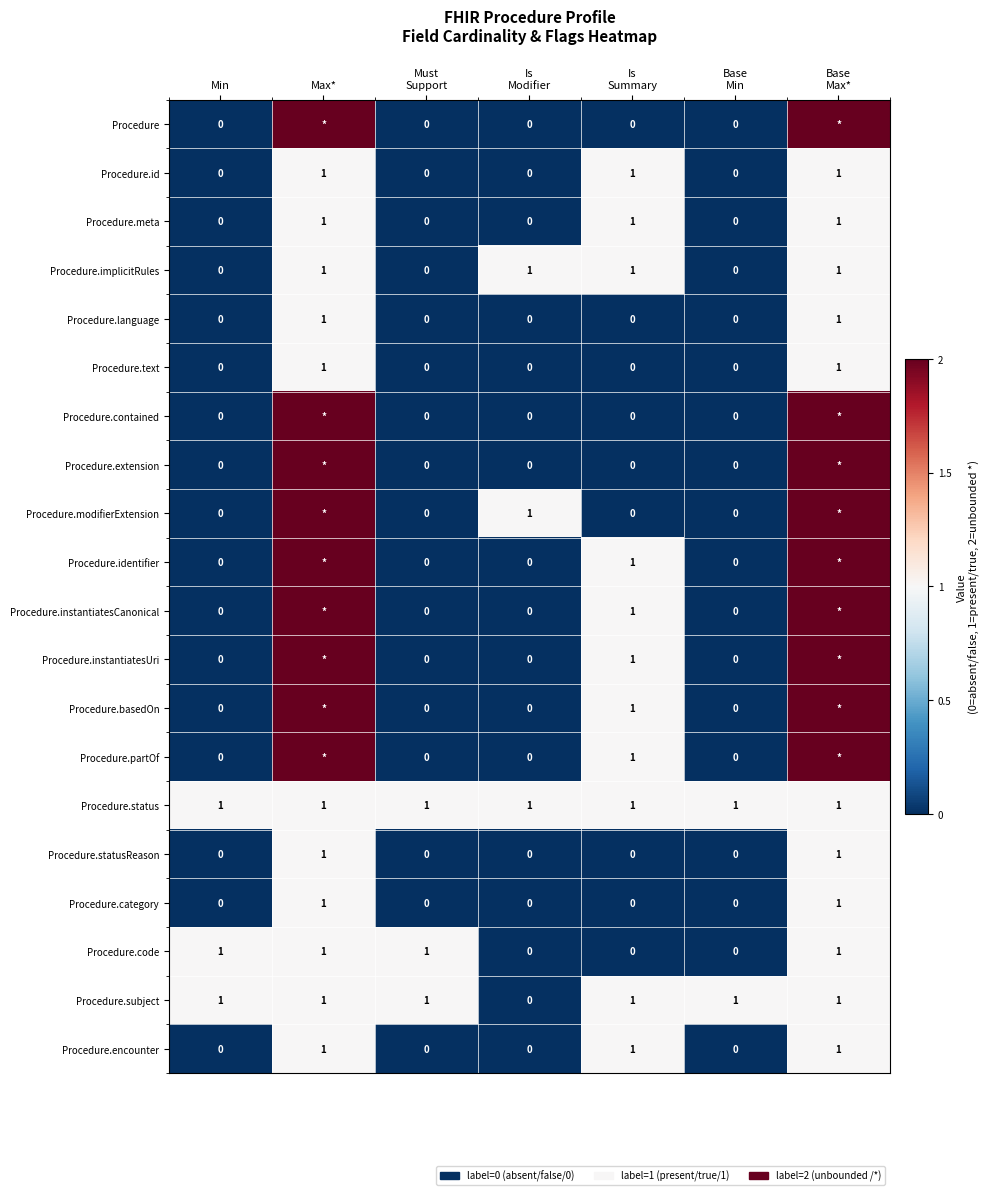

What is the sum of all Procedure.subject values?

6